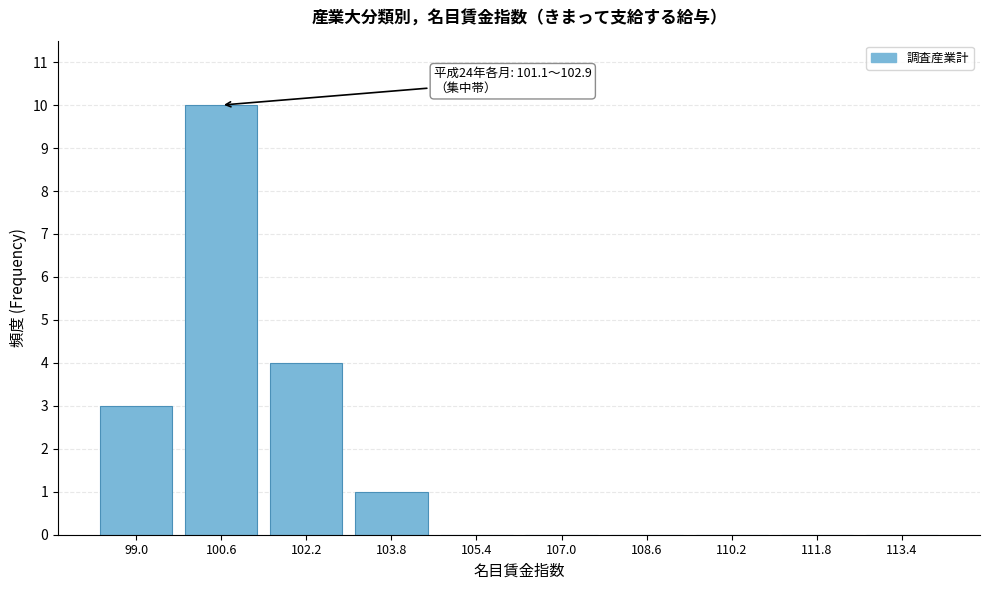

Reading right to left, transcribe all the data shown in this chart.

113.4=0	111.8=0	110.2=0	108.6=0	107.0=0	105.4=0	103.8=1	102.2=4	100.6=10	99.0=3